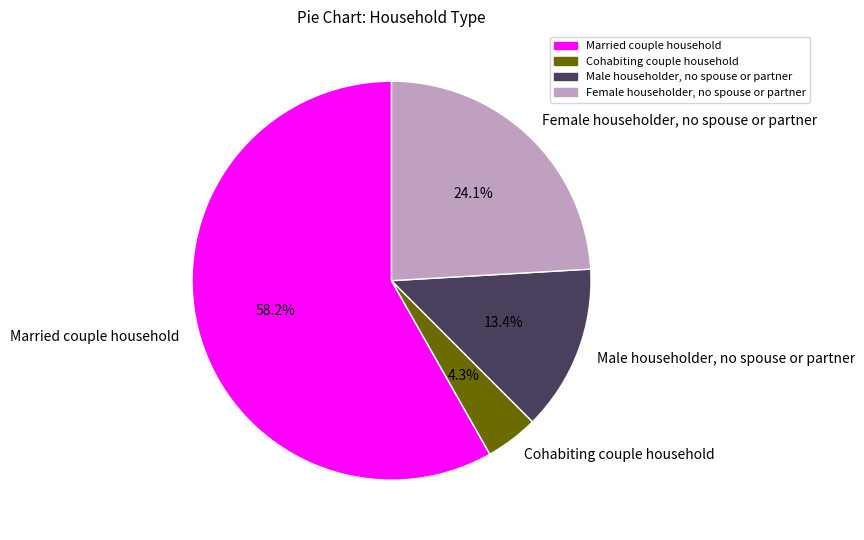

To the nearest percent, what is the combined percentage of Male householder, no spouse or partner and Cohabiting couple household?

18%